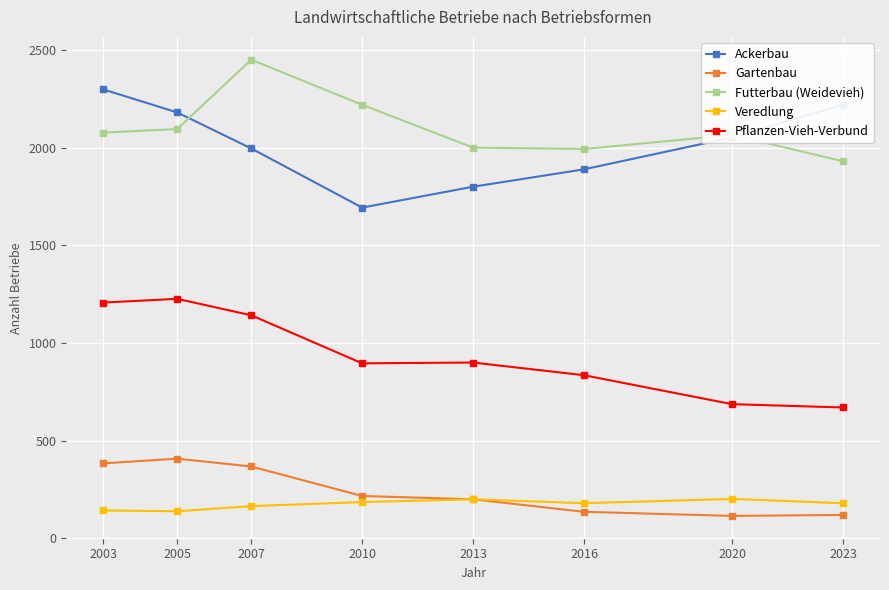

At how many categories does at least one series exceed 860?

8